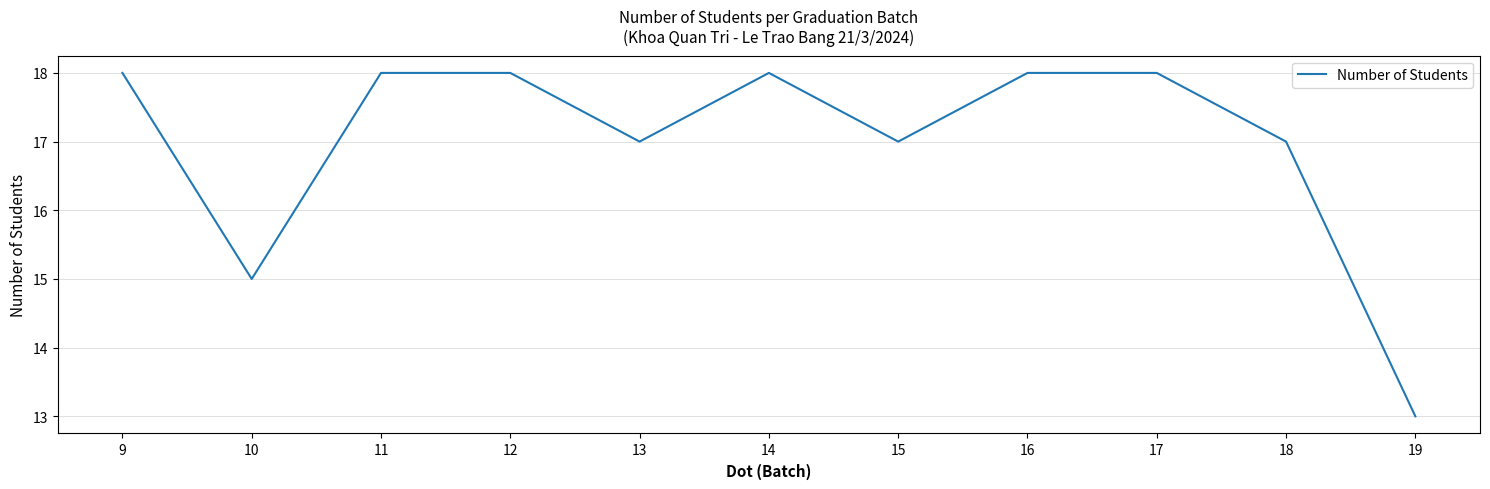

What is the difference between the maximum and minimum values?

5